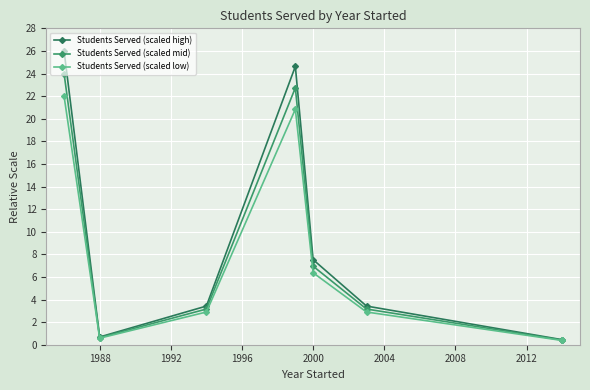

Is this an area chart (filled region under the line)?

No